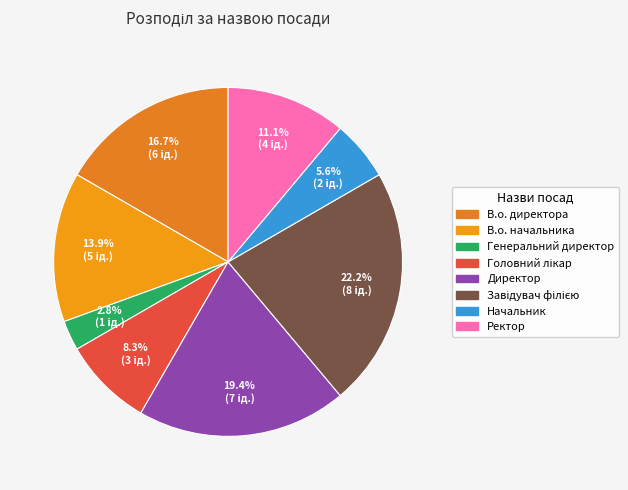

Which slice is the smallest?

Генеральний директор